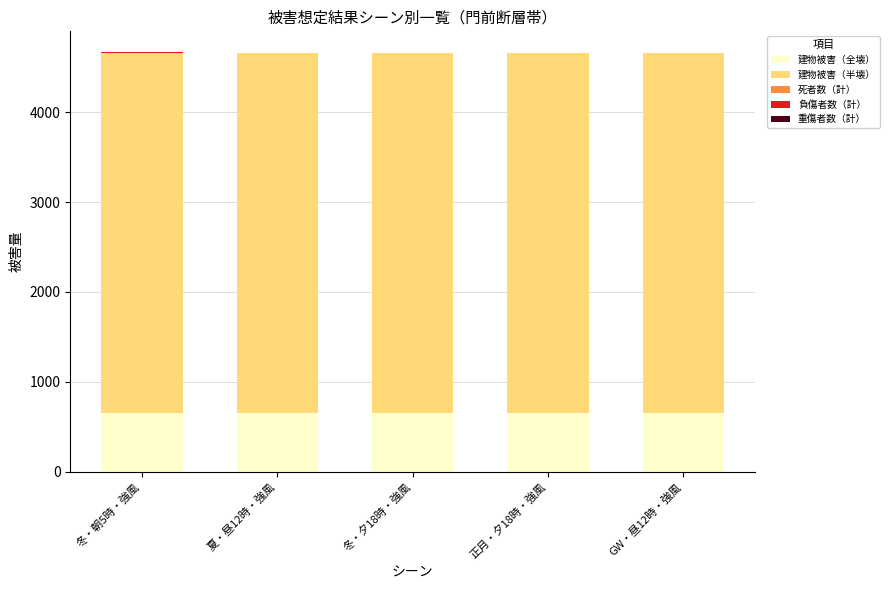

What is the highest value of the 建物被害（全壊） series?

652.5